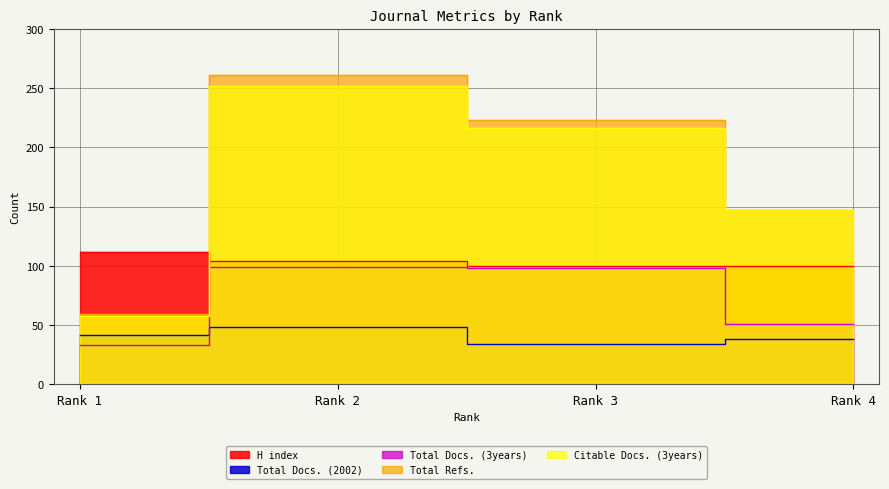

The value of H index at Rank 2 is 50. True or false?

False